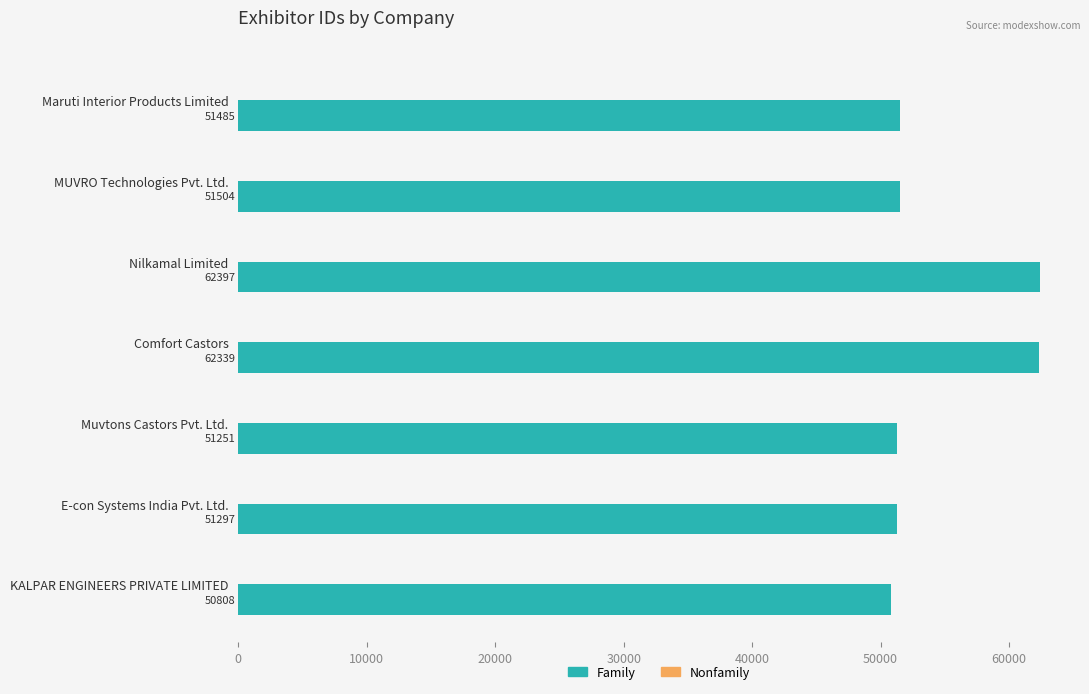

Reading bottom to top, transcribe all the data shown in this chart.

50808	51297	51251	62339	62397	51504	51485